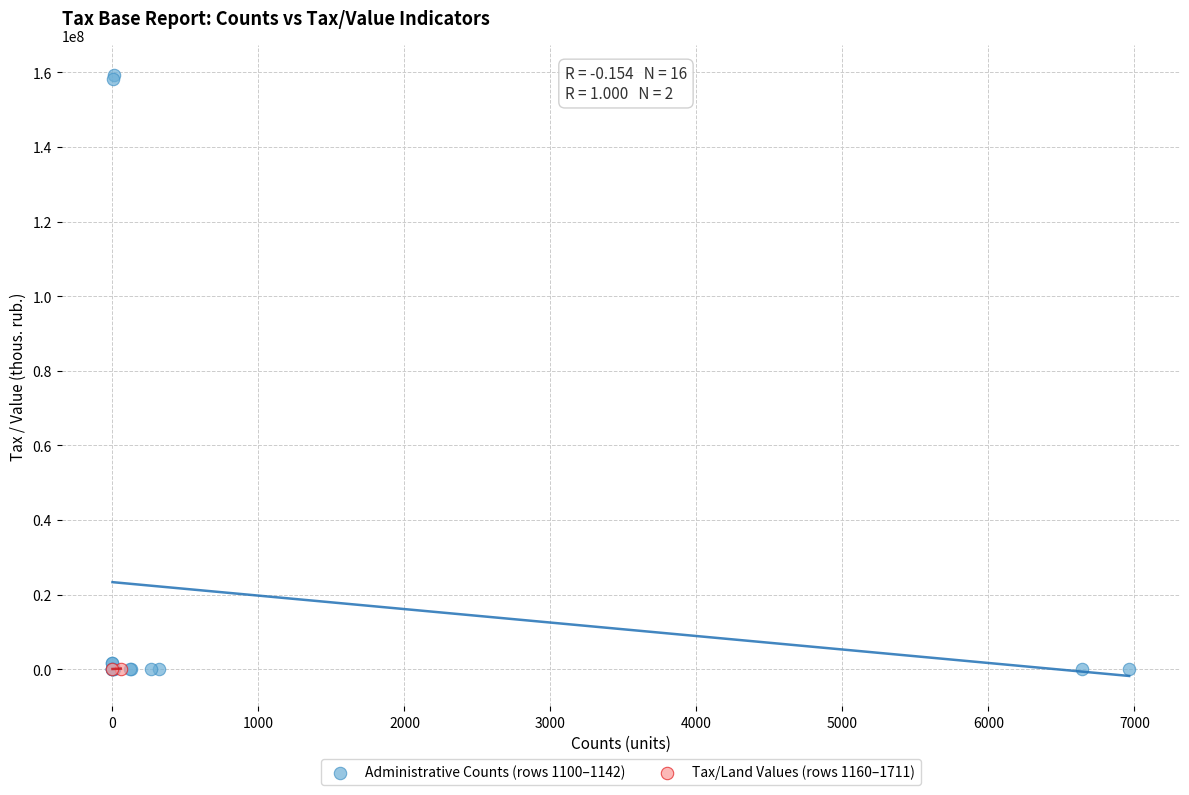

What are all the series names shown in the legend?

Administrative Counts (rows 1100–1142), Tax/Land Values (rows 1160–1711)